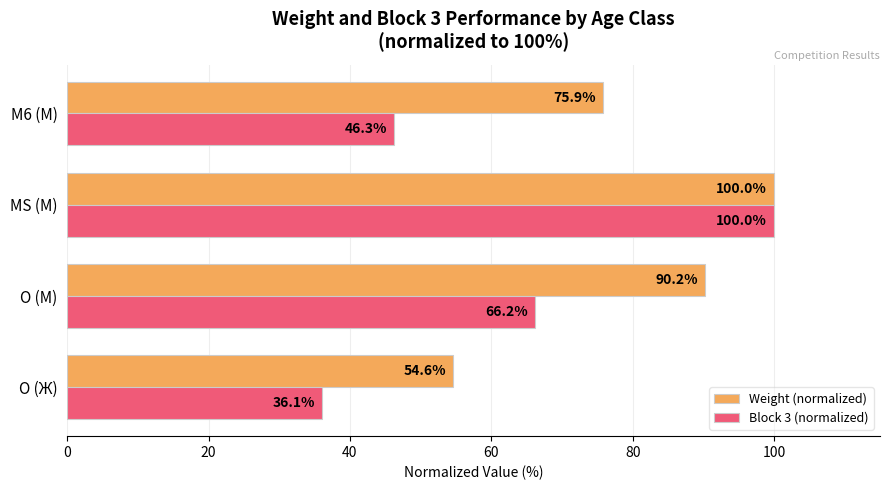

What is the difference between the maximum and minimum values in the Weight (normalized) series?

45.4